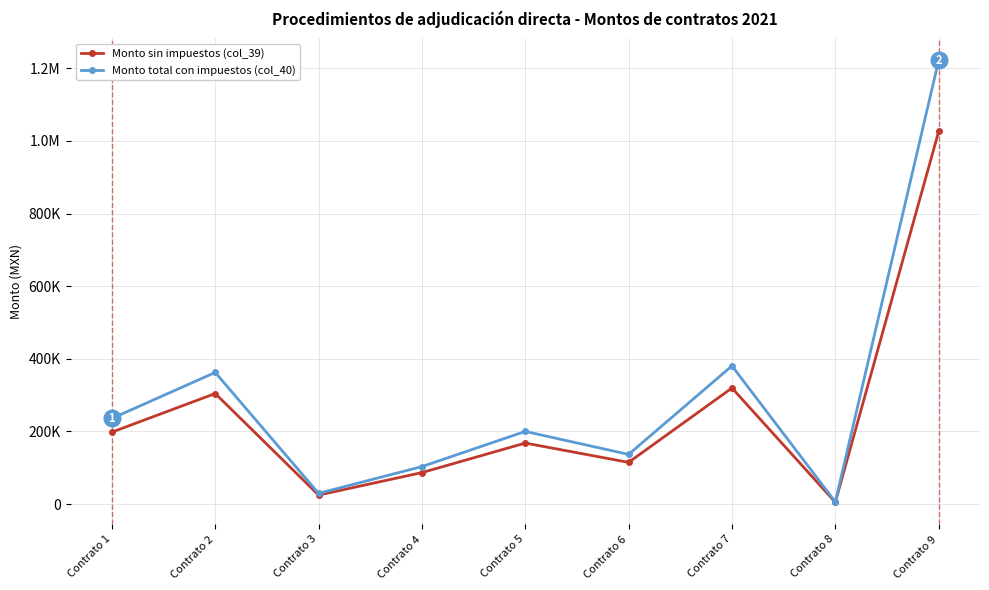

Rank the series at Contrato 5 from highest to lowest value.

Monto total con impuestos (col_40), Monto sin impuestos (col_39)